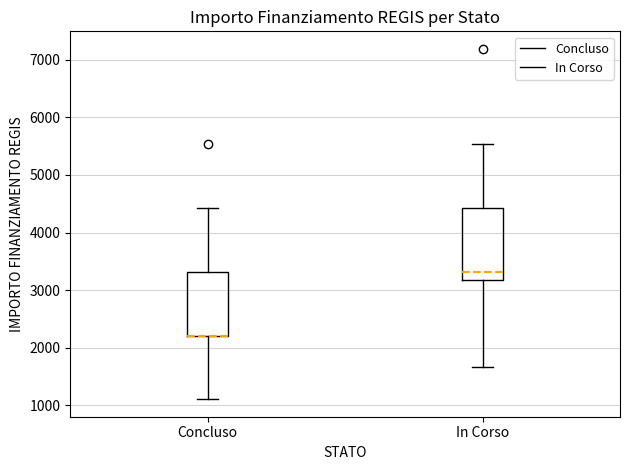

Comparing the boxes themselves (not the whiskers), which one is the tallest?

In Corso